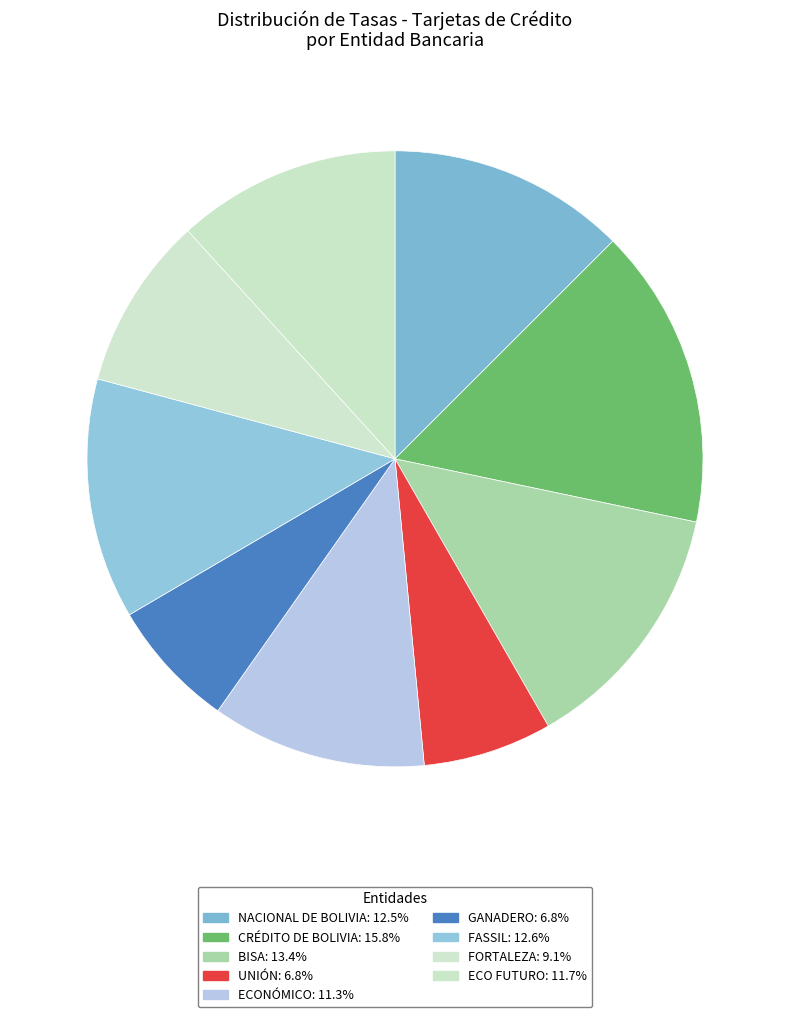

Count the number of slices in the pie.

9